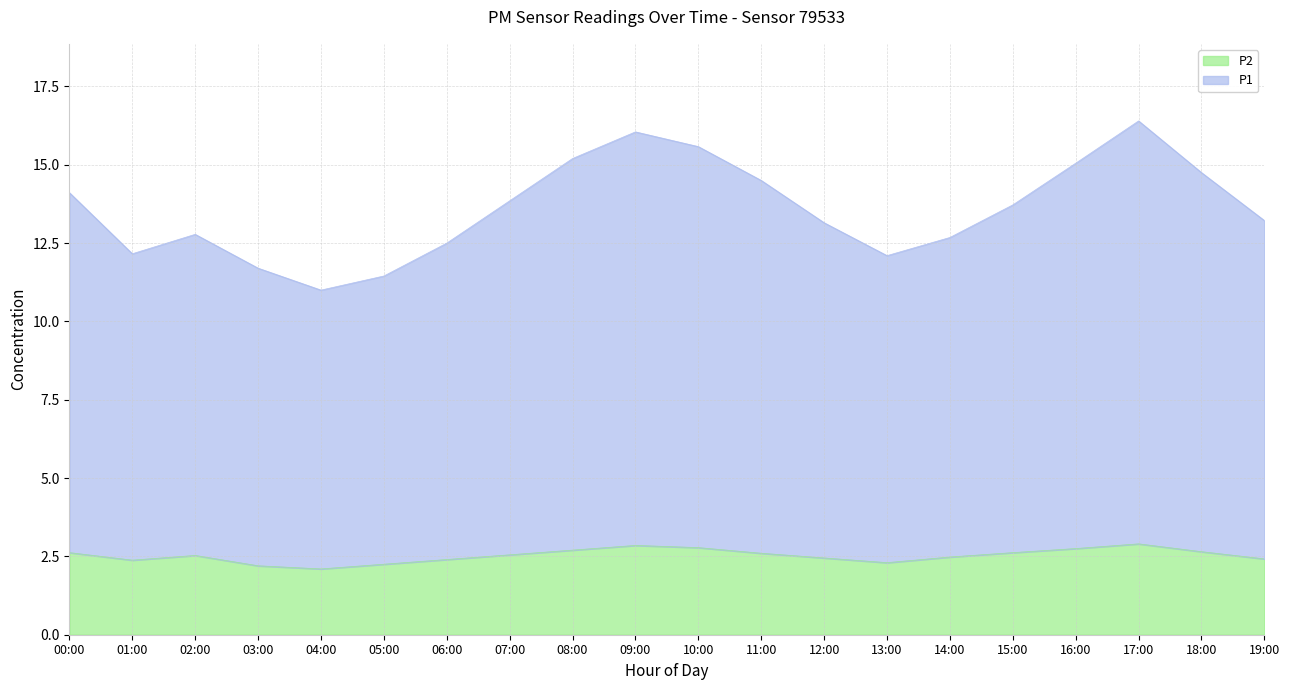

The value of P1 at 16:00 is 15.1. True or false?

True